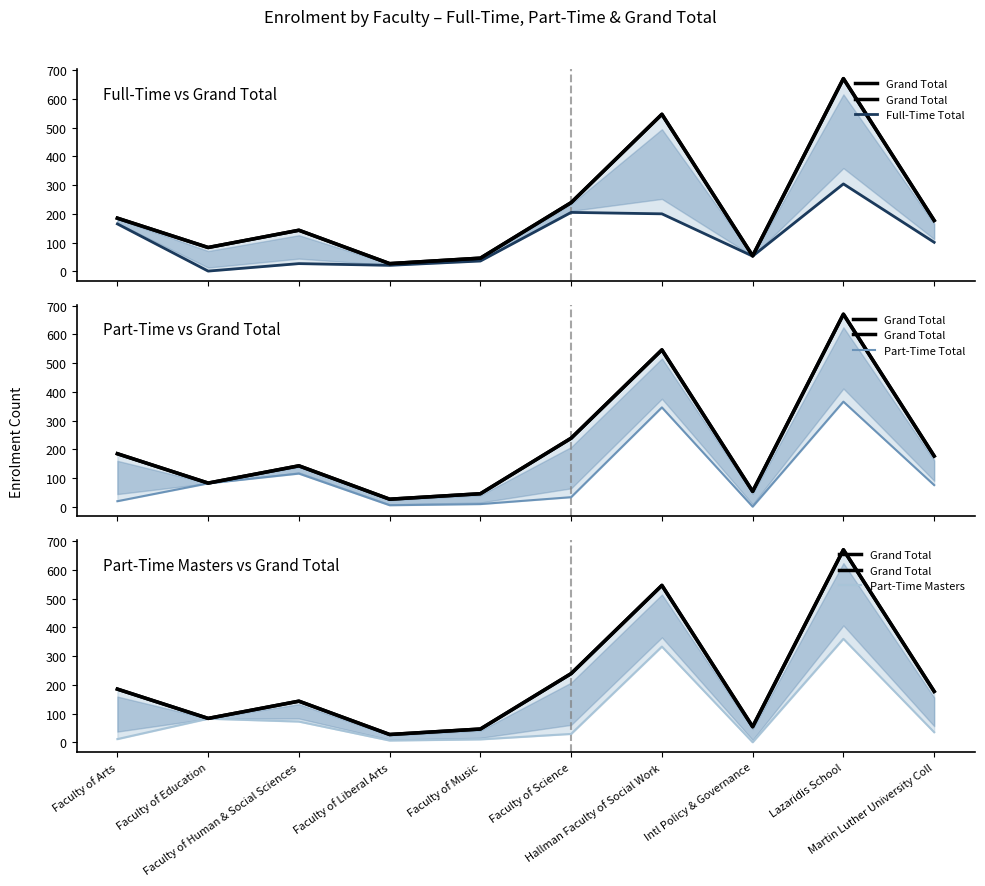

Does the chart have visible grid lines?

No